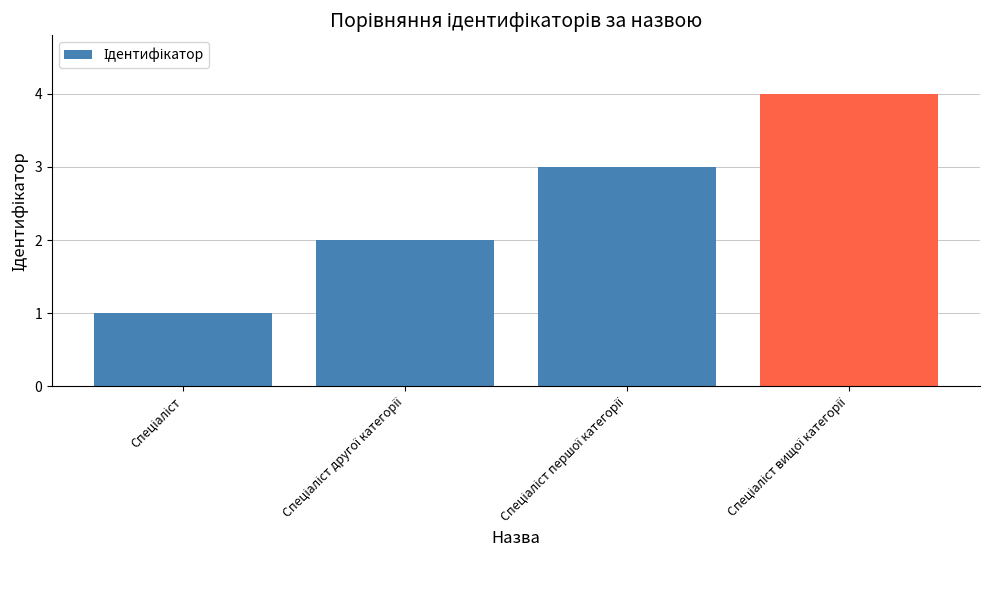

How many data points does each series have?

4